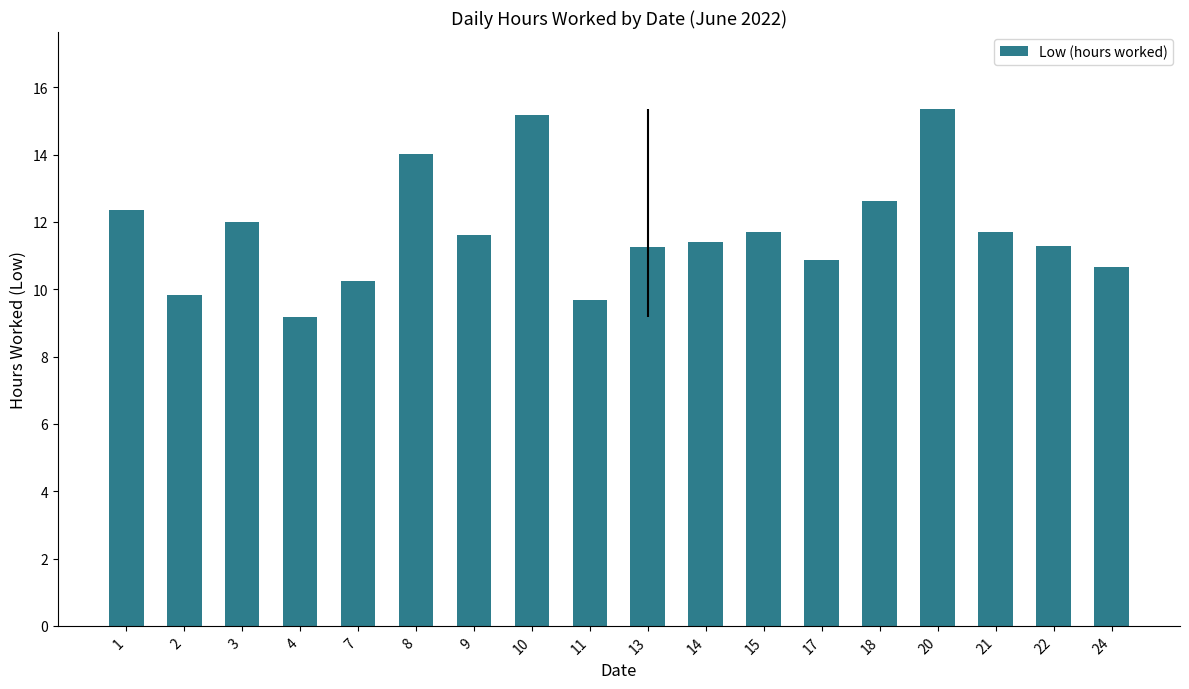

The chart shows a value of 11.7 at 21. True or false?

True